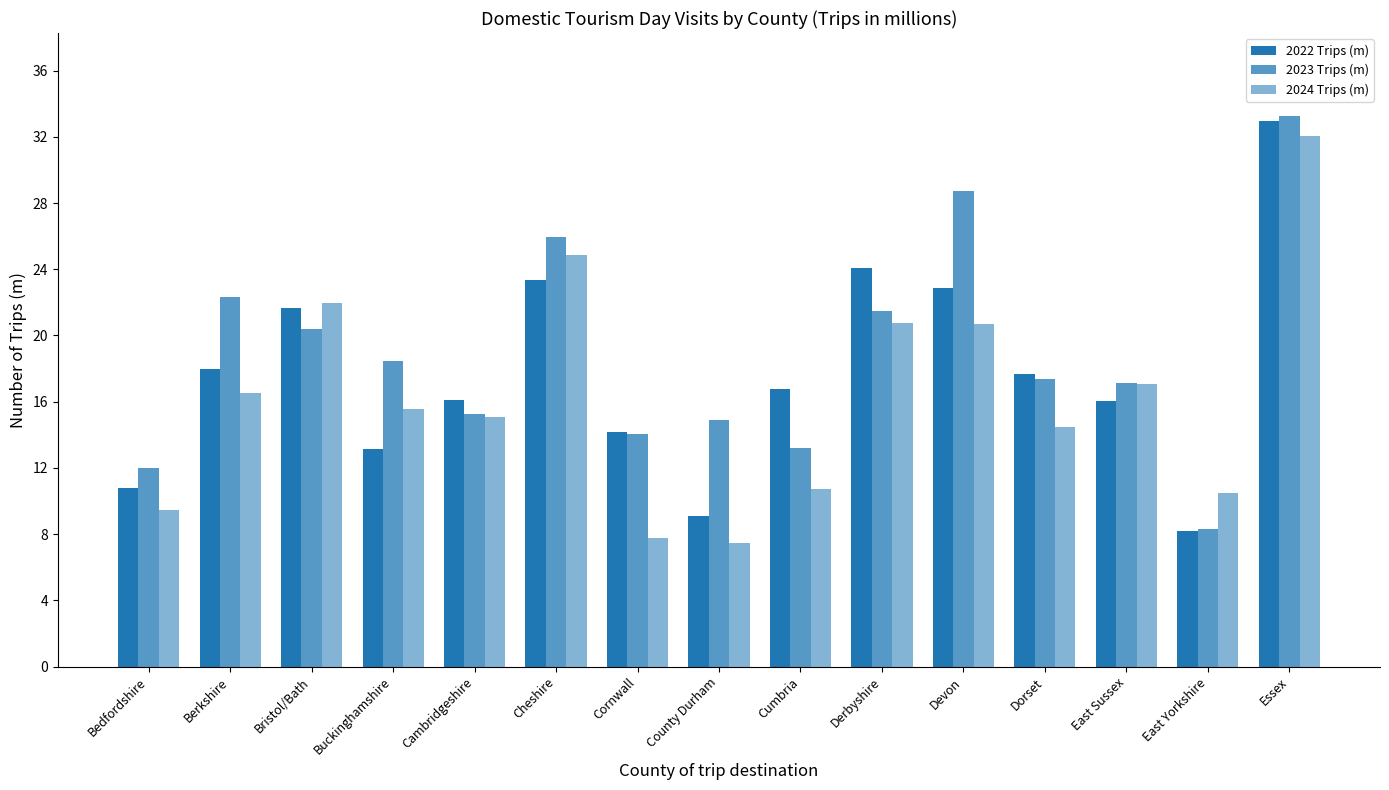

What is the difference between the highest and lowest values at Bedfordshire?

2.5